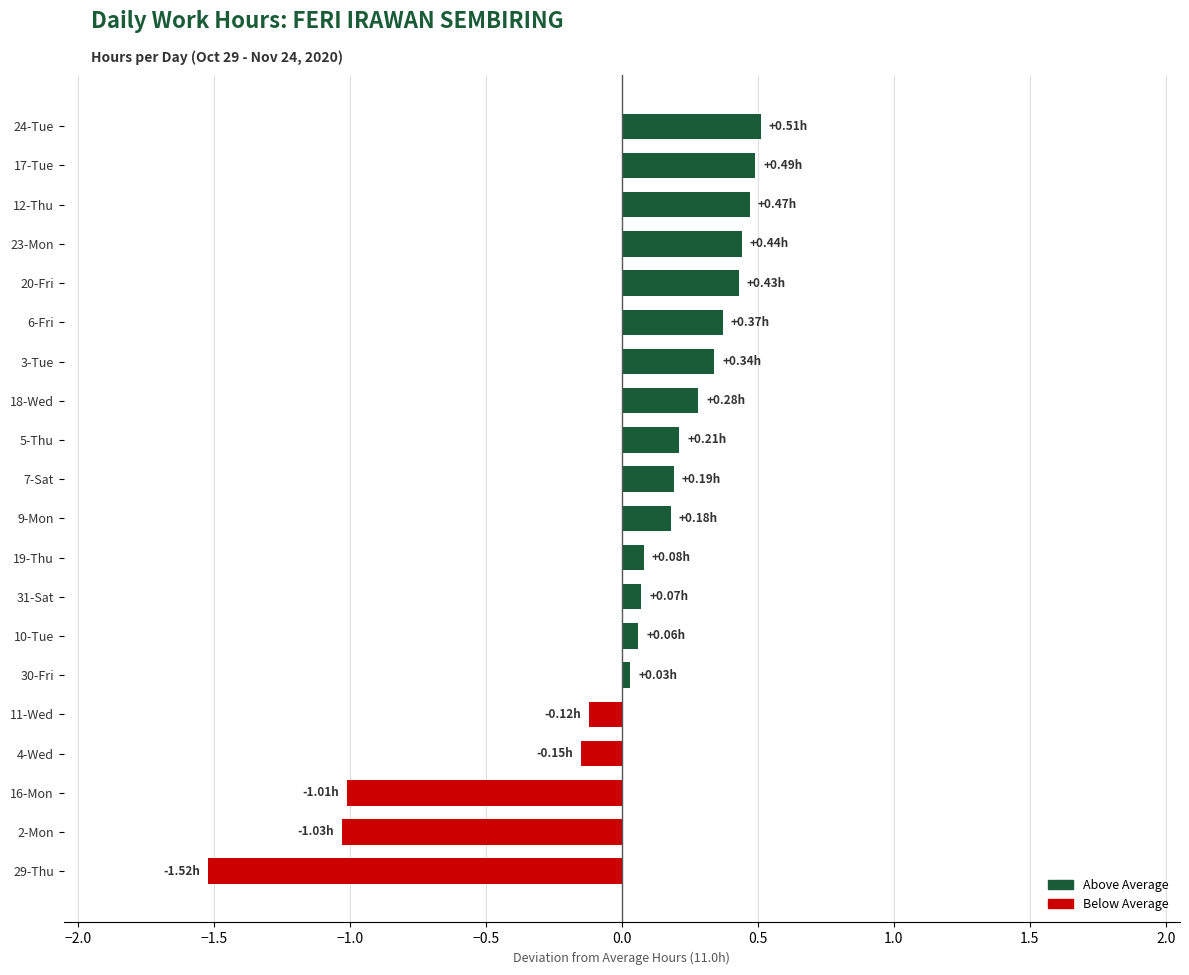

What is the maximum value shown in the chart?

0.5